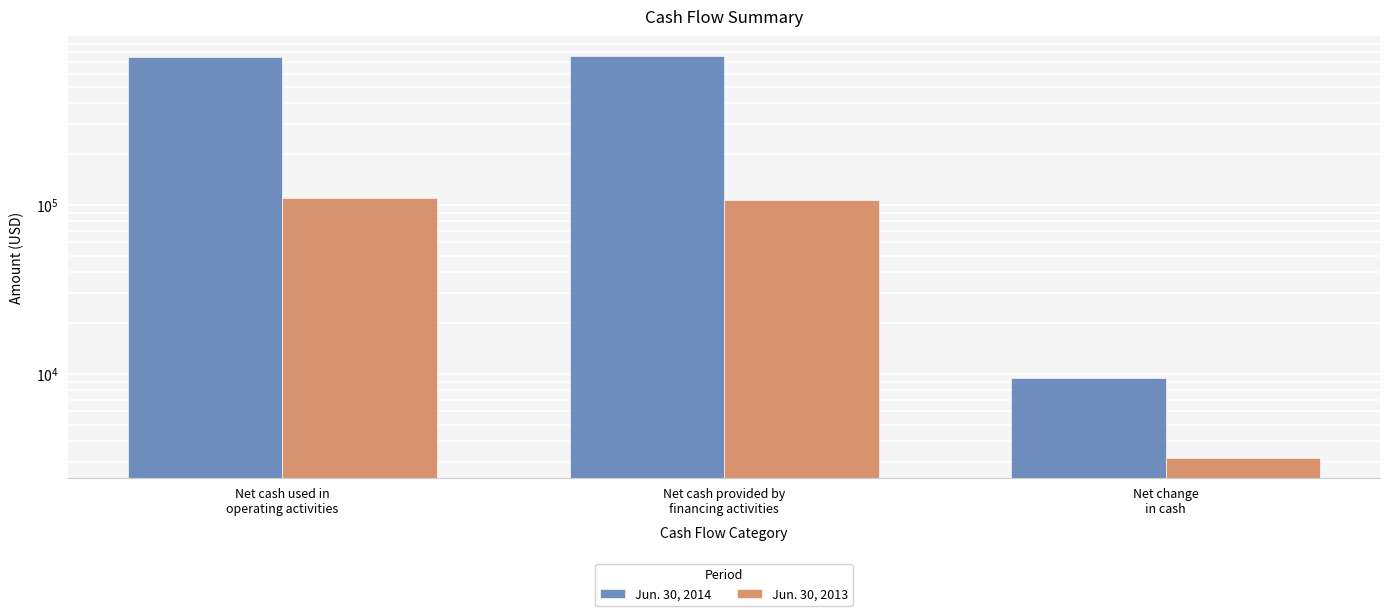

The Jun. 30, 2014 series shows 4488 at Net change
in cash. True or false?

False